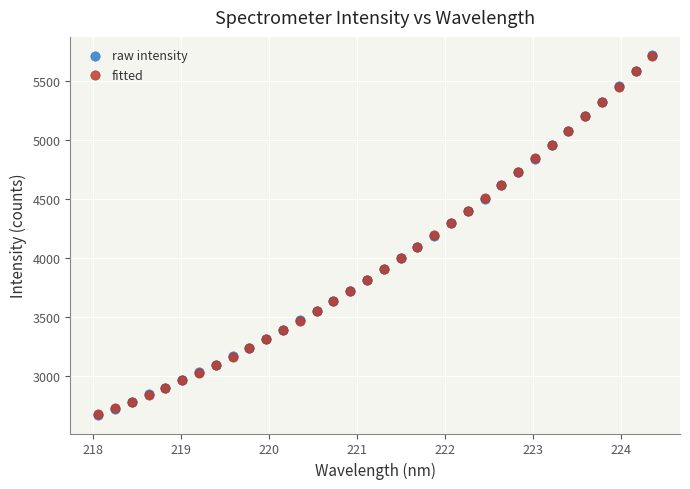

What are all the series names shown in the legend?

raw intensity, fitted